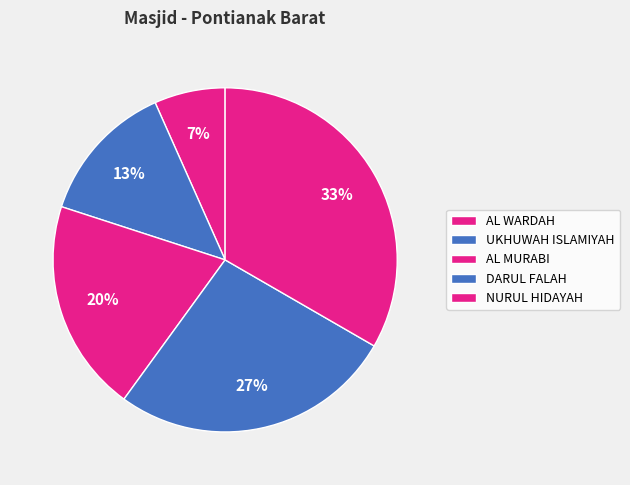

Which slice is the smallest?

AL WARDAH